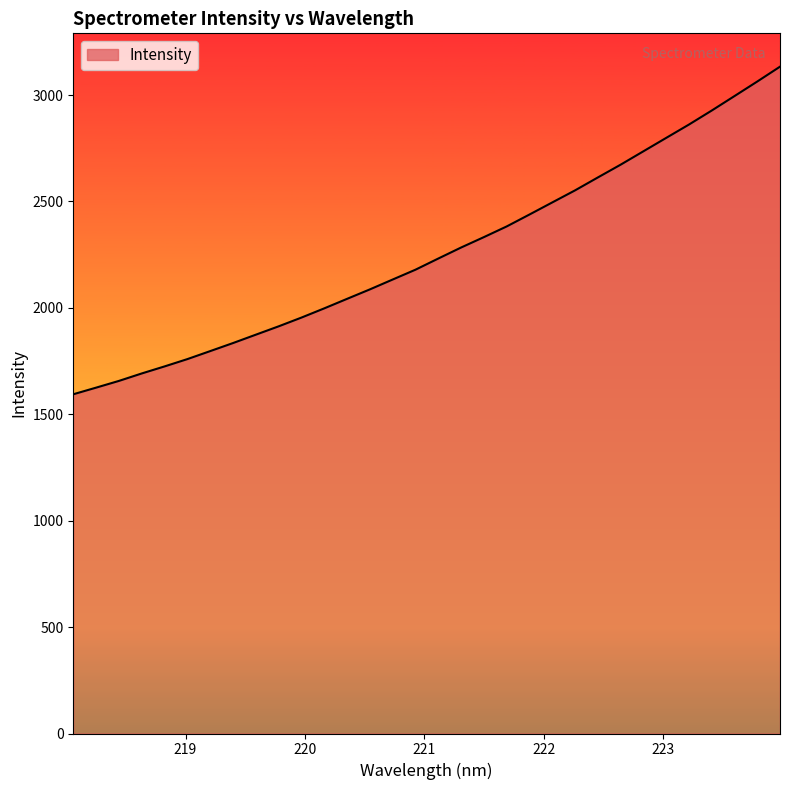

What is the difference between the maximum and minimum values?

1539.3